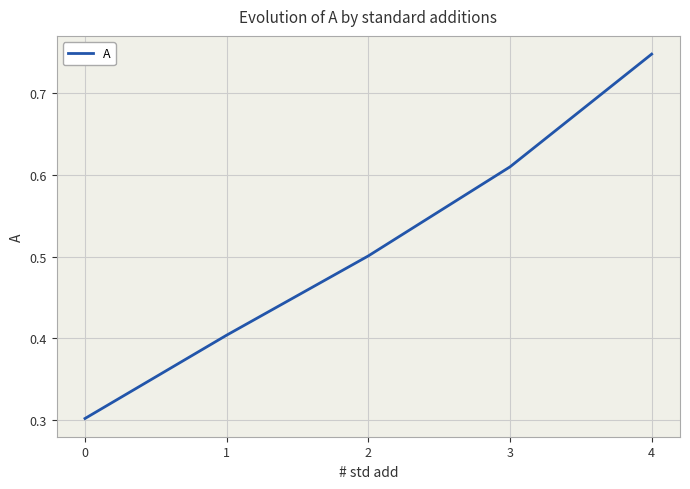

Is this an area chart (filled region under the line)?

No